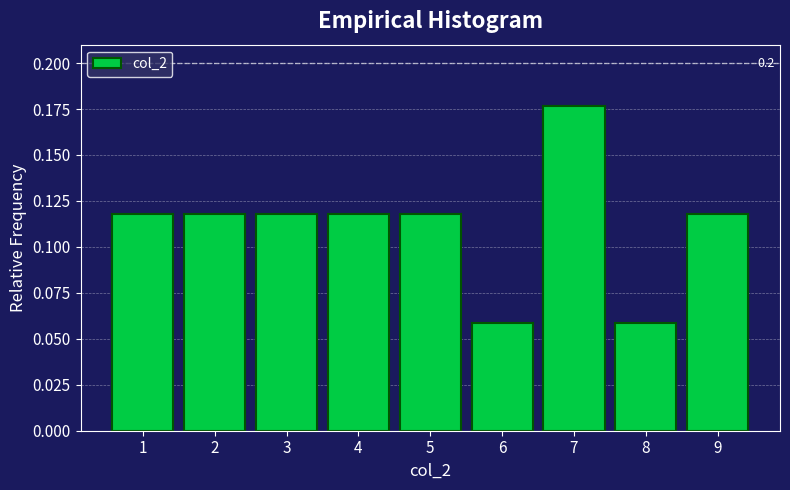

What is the sum of all values?

1.0